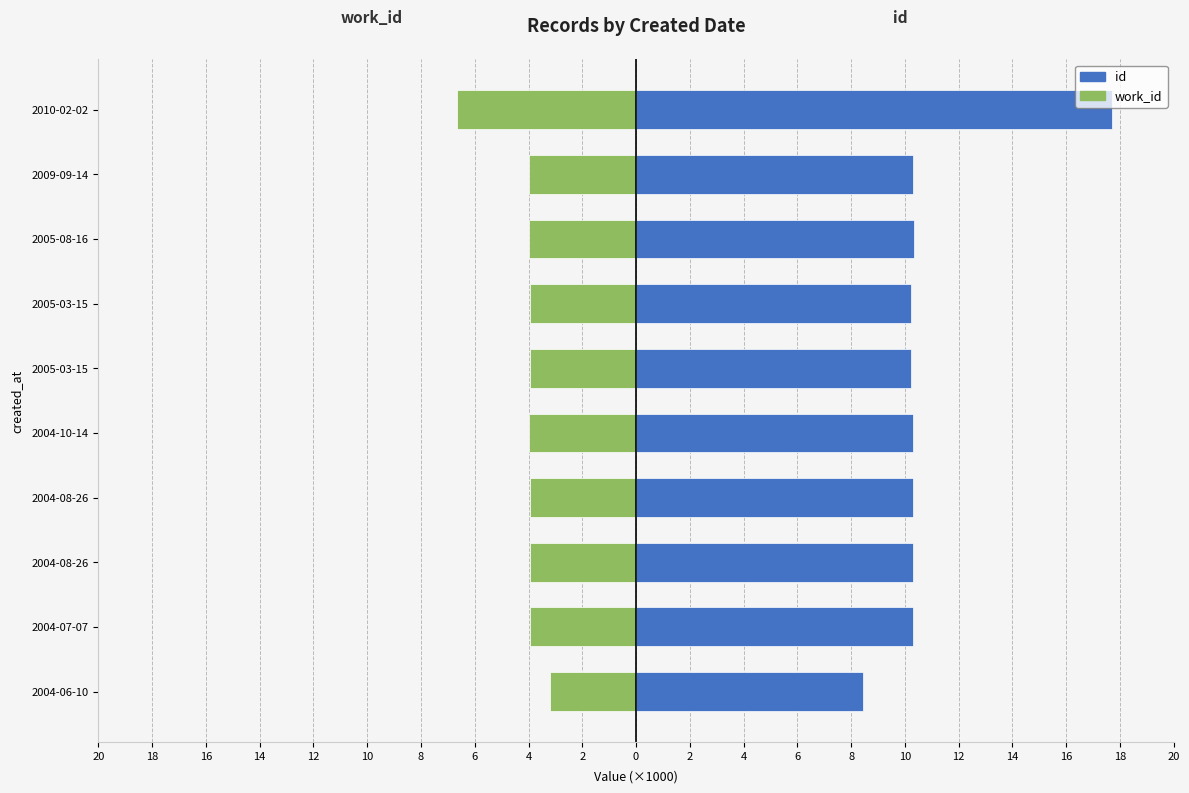

Between 2010-02-02 and 2005-03-15, which is larger?

2005-03-15